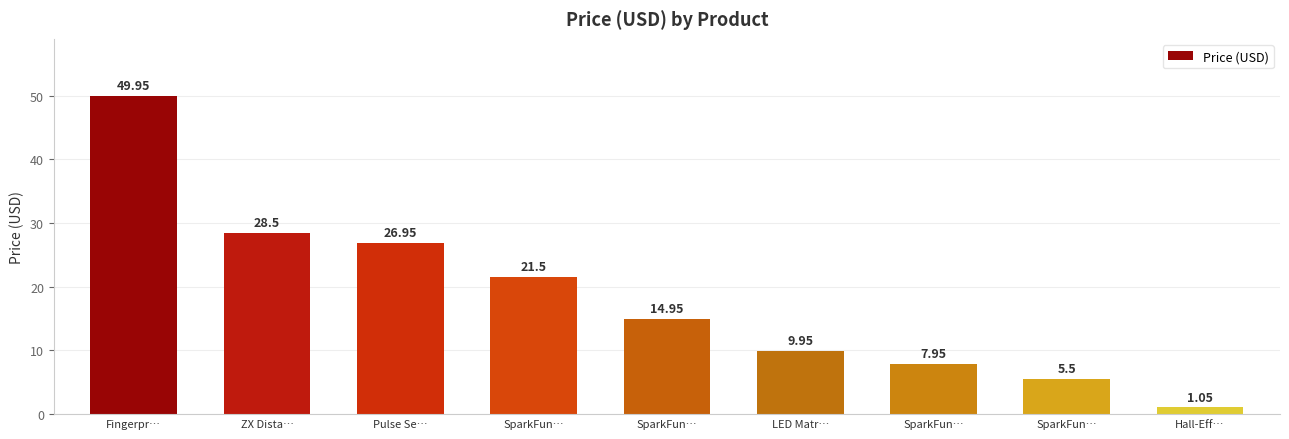

How many bars are there in total?

9